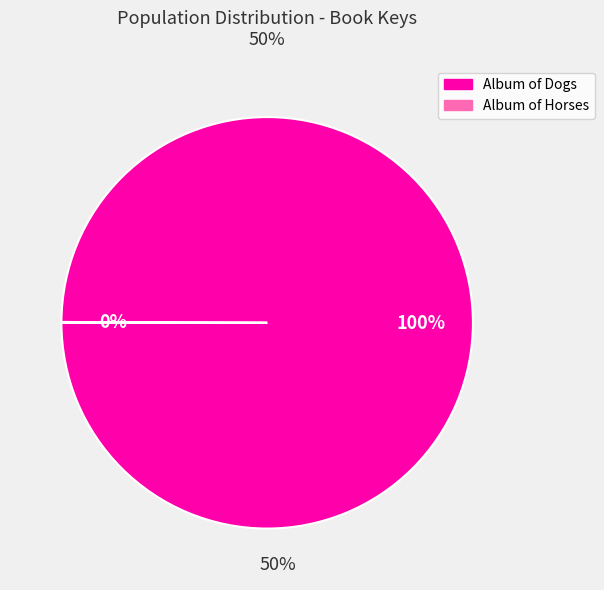

To the nearest percent, what portion does Album of Dogs represent?

100%